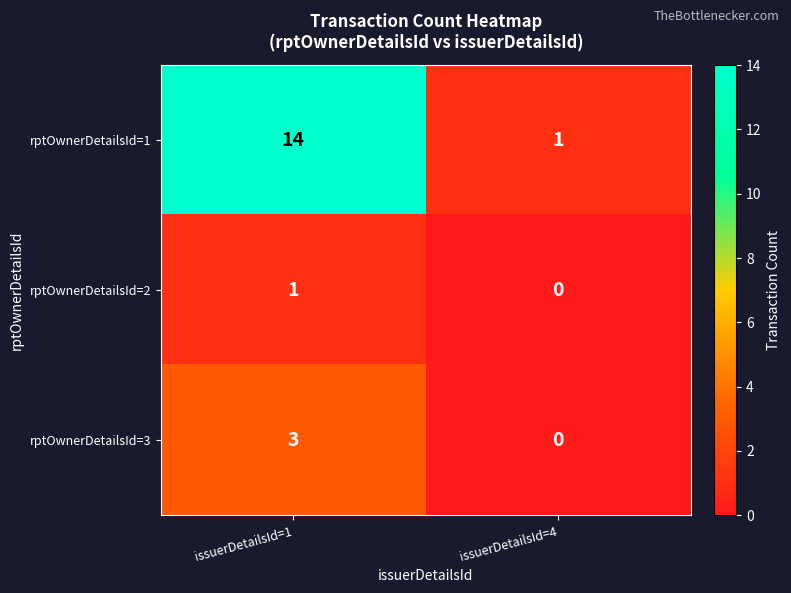

True or false: rptOwnerDetailsId=3 has a value of 0 at issuerDetailsId=4.

True